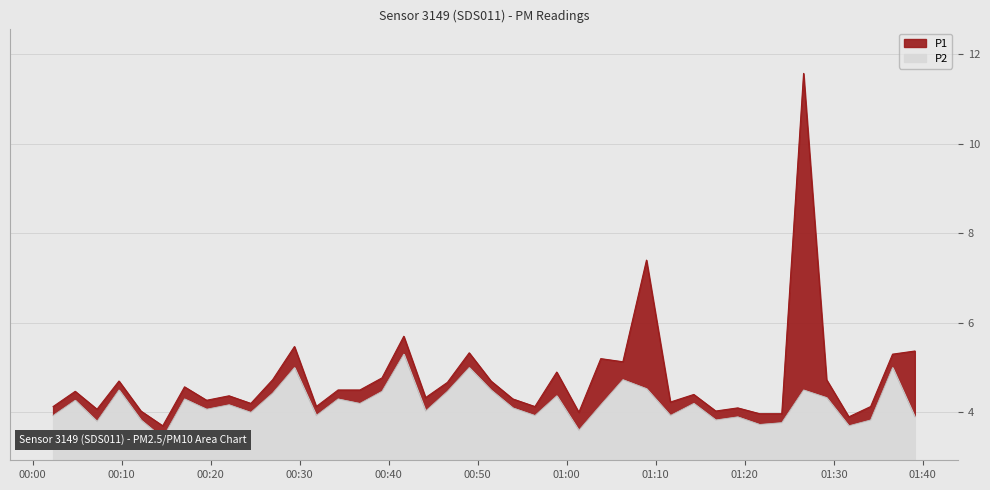

How many interior local peaks does the P1 series have?

13